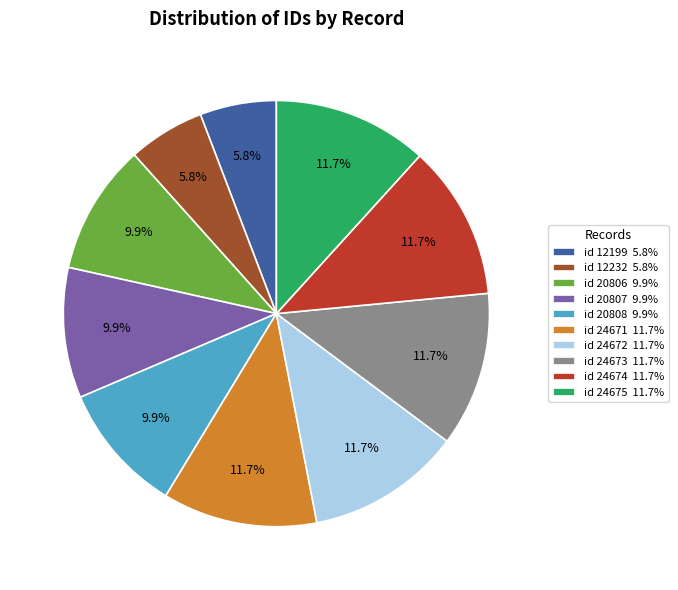

Between id 20808 9.9% and id 12199 5.8%, which is larger?

id 20808 9.9%